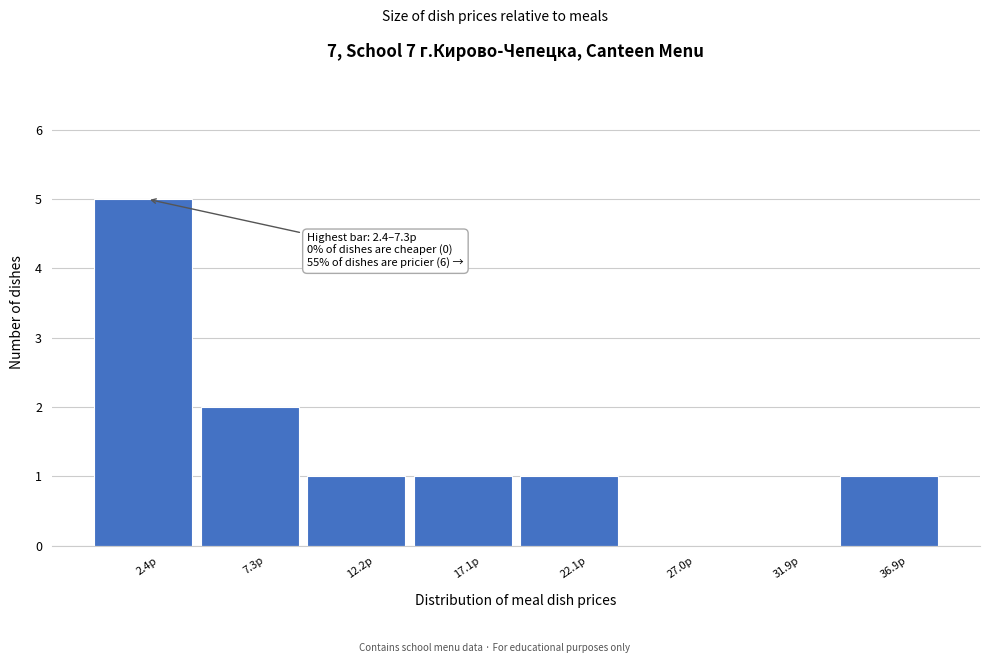

Reading left to right, transcribe all the data shown in this chart.

2.4р=5	7.3р=2	12.2р=1	17.1р=1	22.1р=1	27.0р=0	31.9р=0	36.9р=1